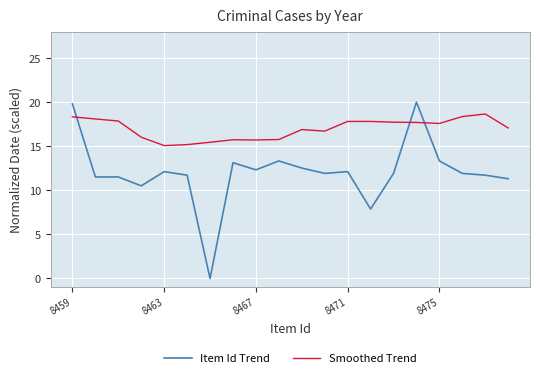

What is the greatest value displayed?

20.0